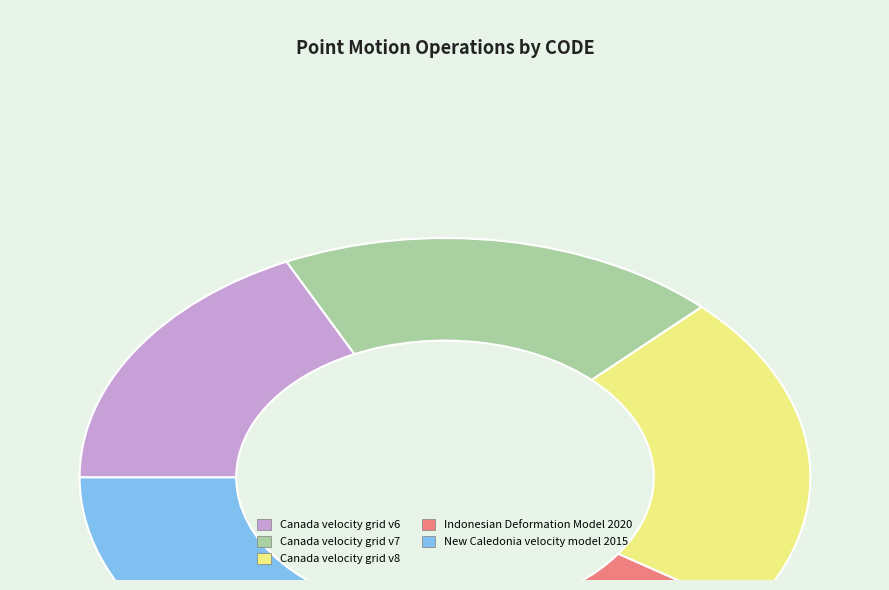

Is the sum of New Caledonia velocity model 2015 and Canada velocity grid v6 greater than half?

No